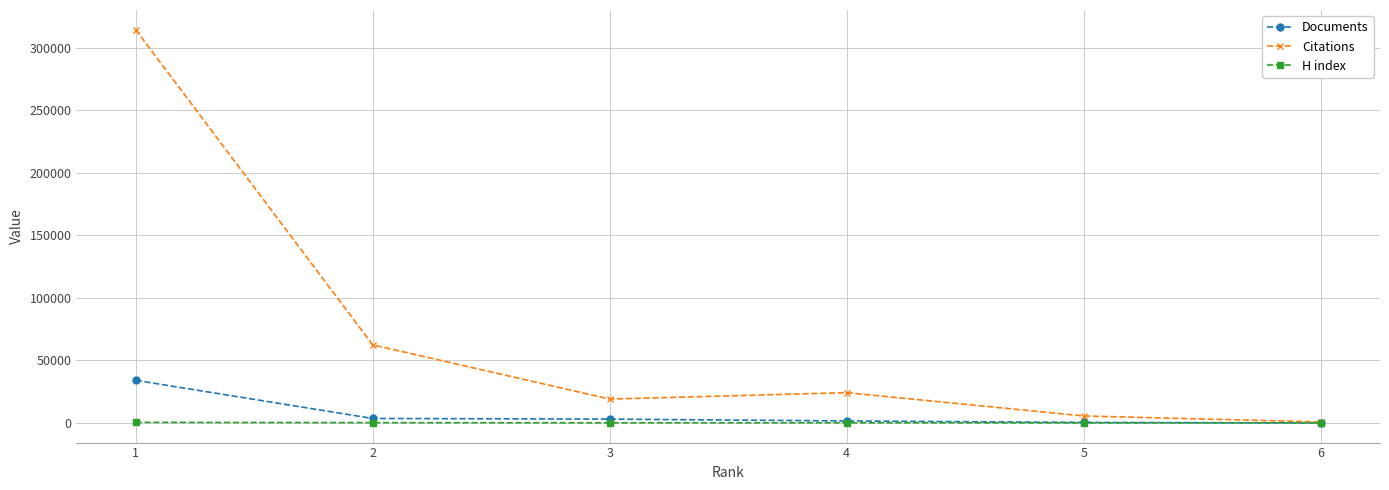

List the series in order of their peak value, lowest first.

H index, Documents, Citations